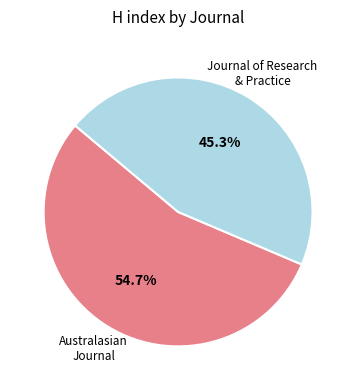

Is there a majority slice in this chart?

Yes